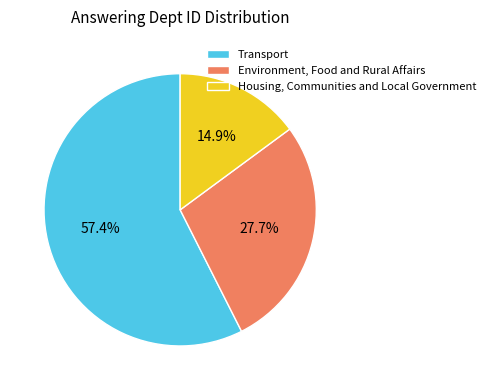

Is it true that Environment, Food and Rural Affairs is 28% of the pie?

True